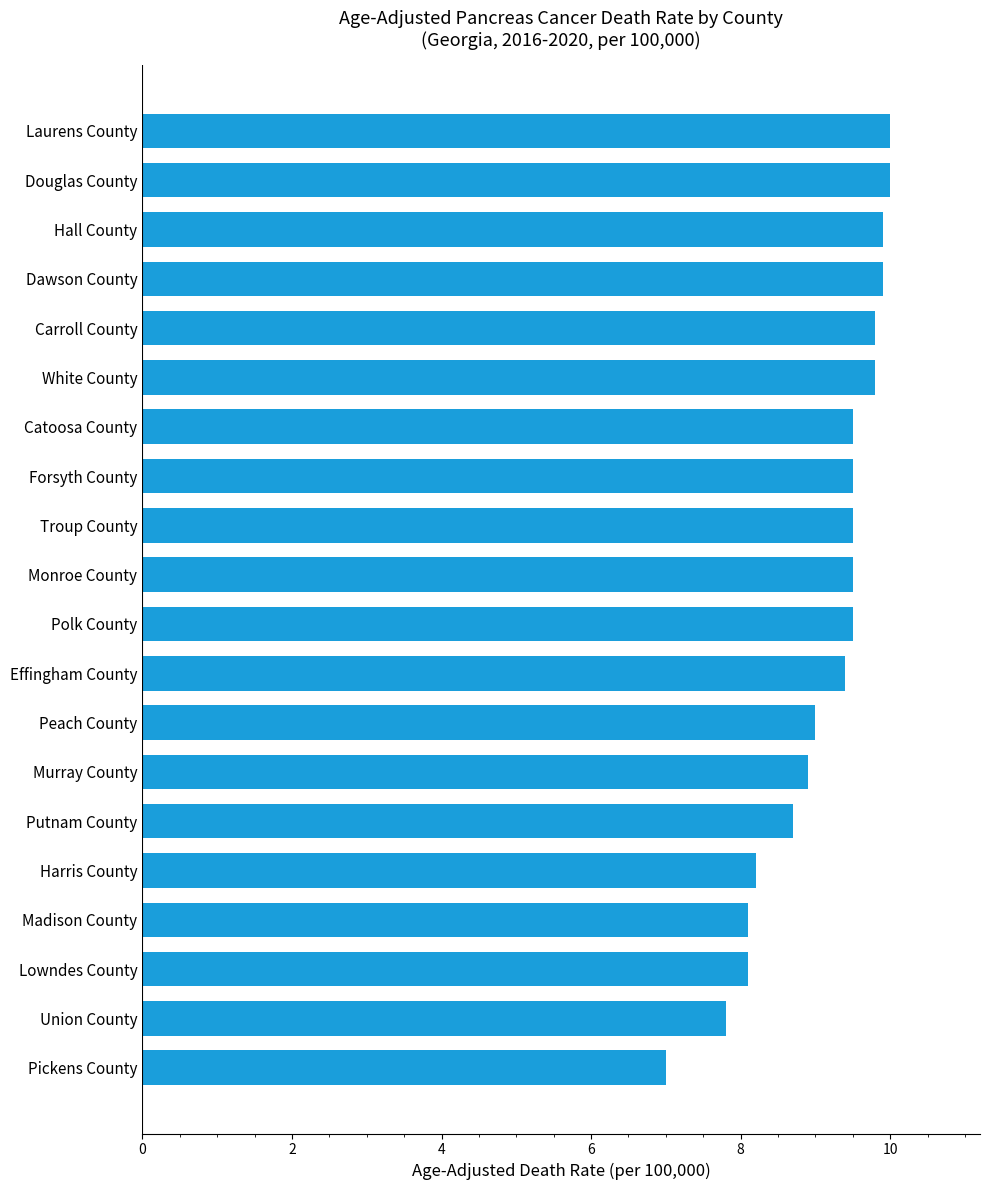

What is the greatest value displayed?

10.0